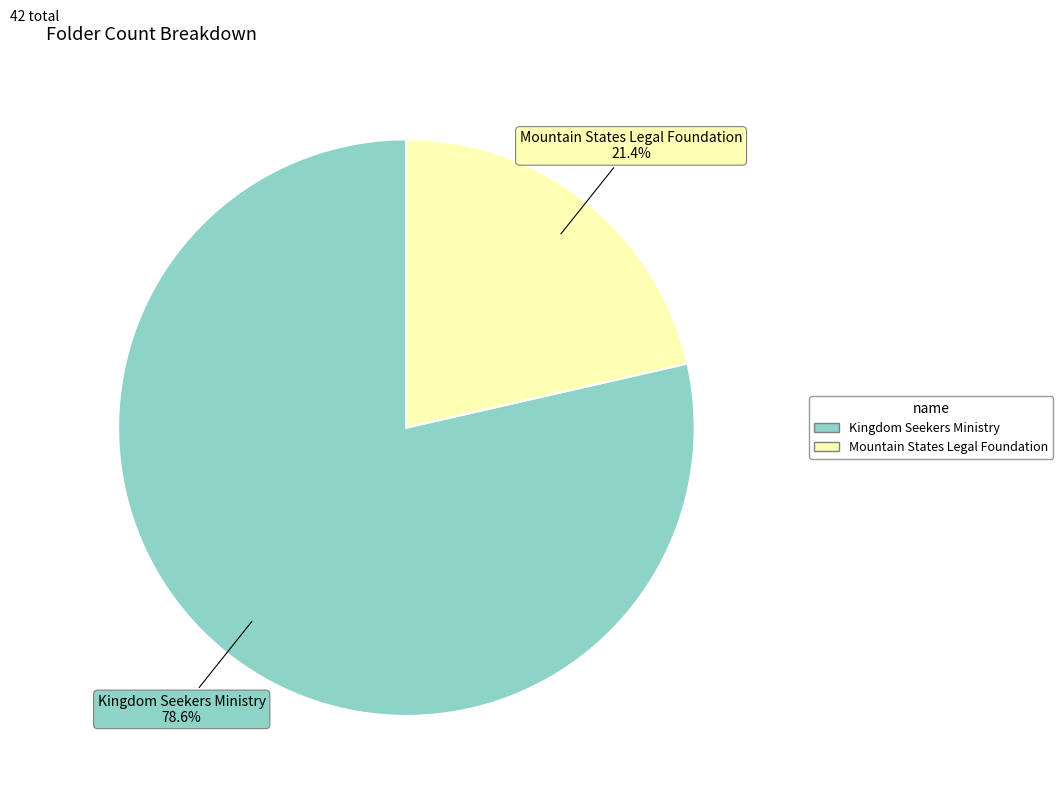

What percentage is the Mountain States Legal Foundation slice, to the nearest percent?

21%